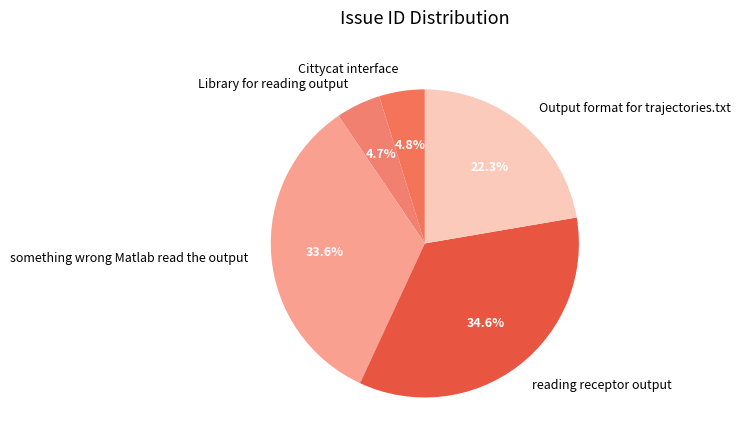

To the nearest percent, what is the difference between the largest and smallest slice percentages?

30%